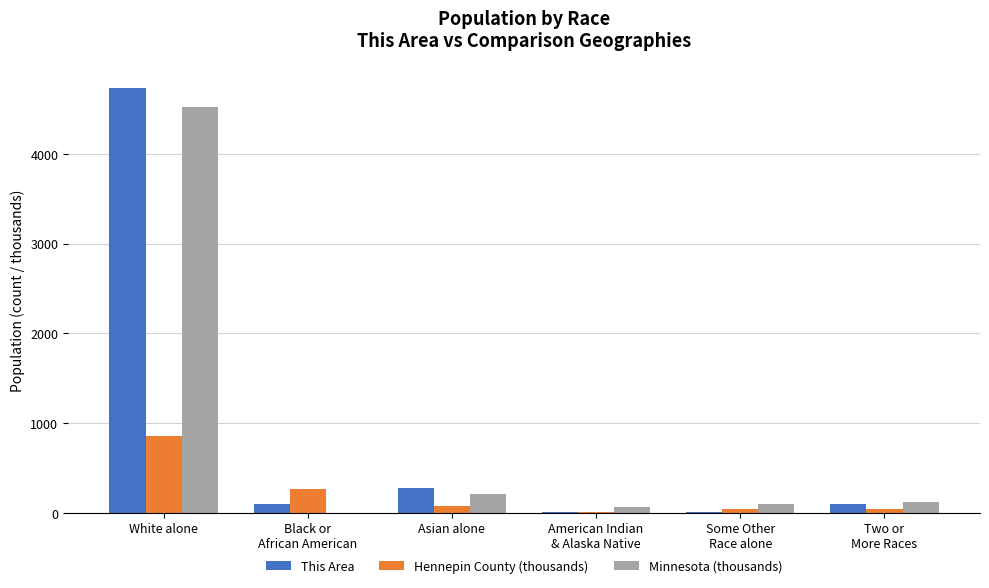

Are the bars horizontal?

No